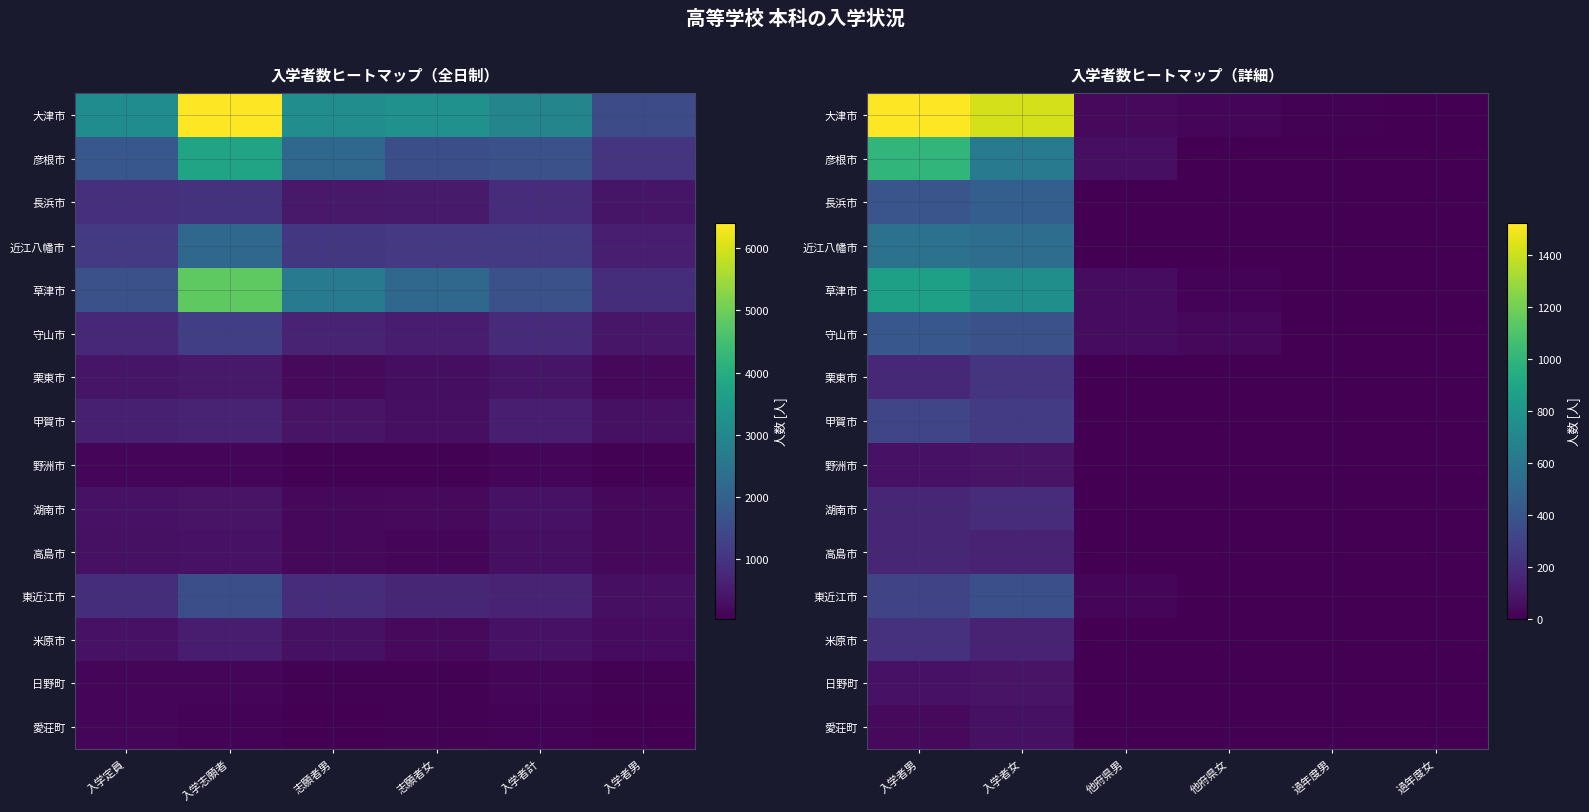

Count the number of data series in this chart.

15